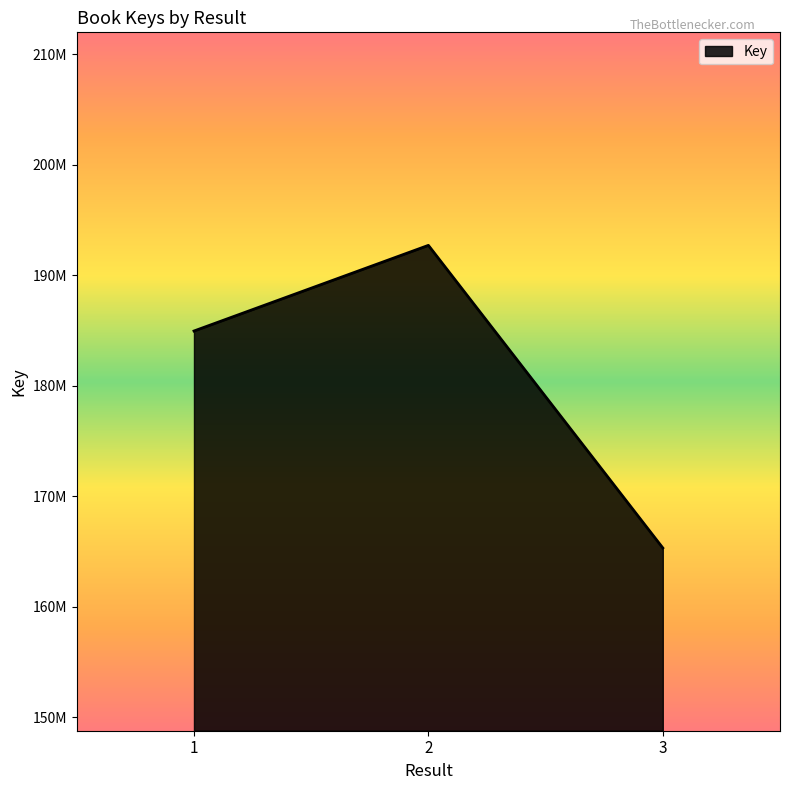

Is this an area chart (filled region under the line)?

Yes